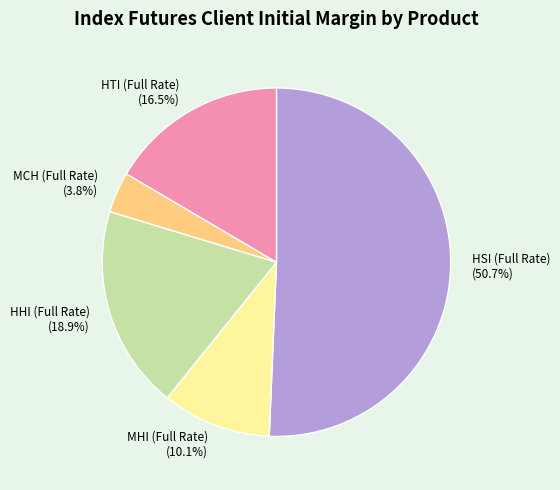

Between MHI (Full Rate) and HHI (Full Rate), which is larger?

HHI (Full Rate)